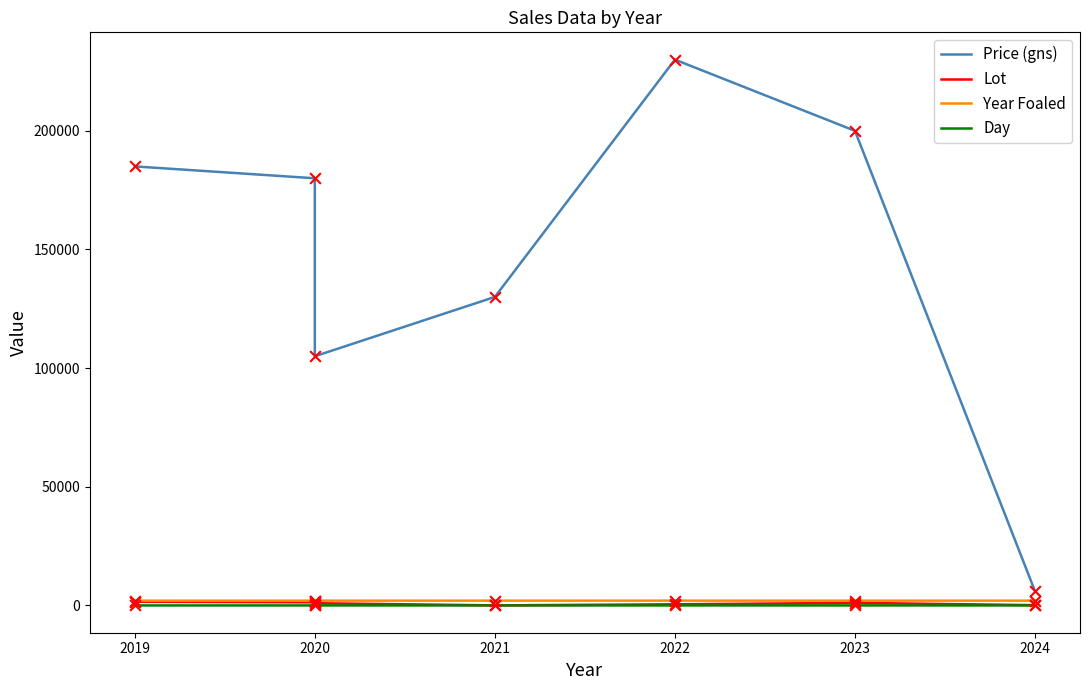

At how many categories does at least one series exceed 3063?

7